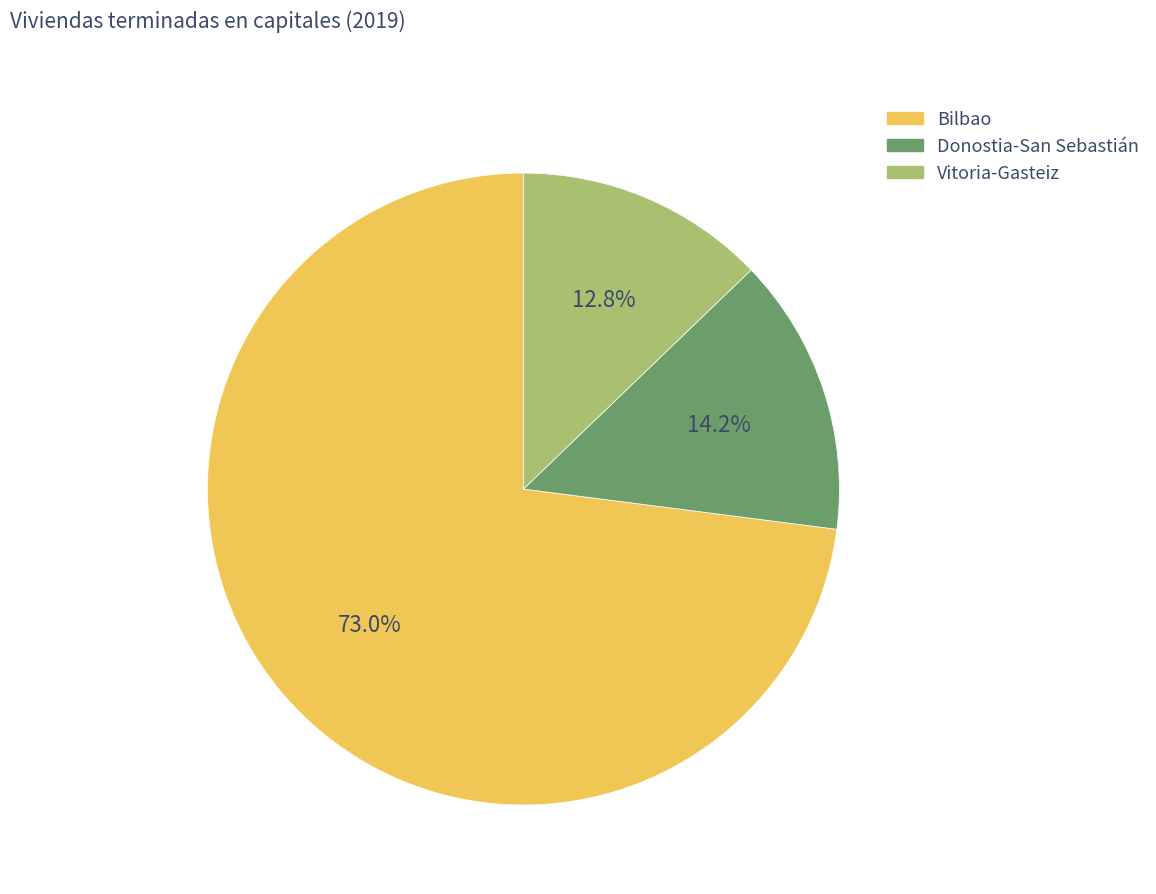

What portion of the pie excludes Donostia-San Sebastián?

85.8%